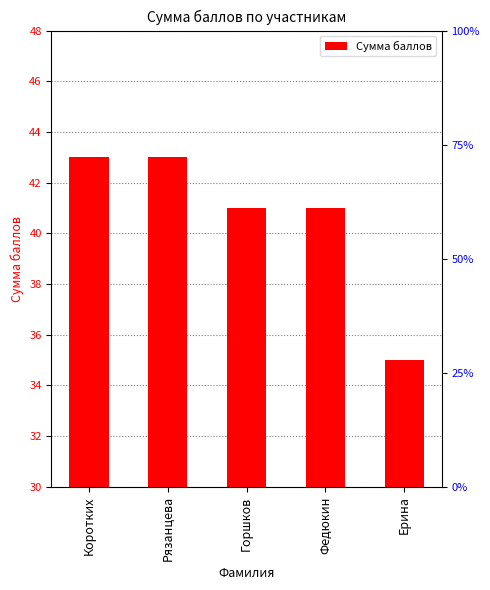

Count the number of values greater than 41.

2